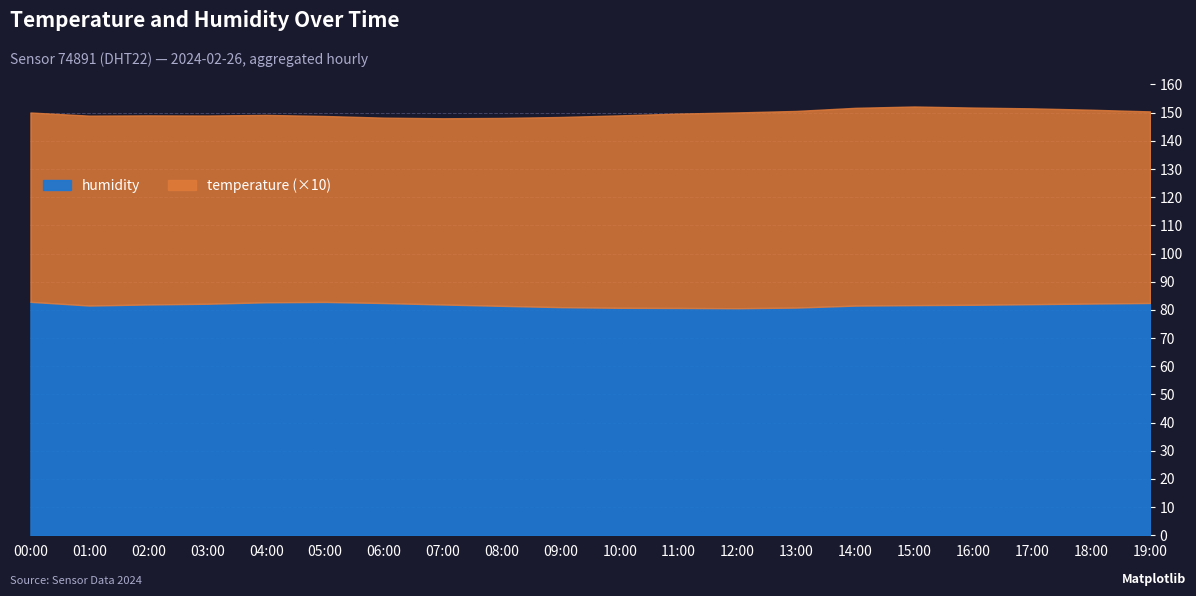

What is the sum of the humidity values at 05:00 and 09:00?

163.8